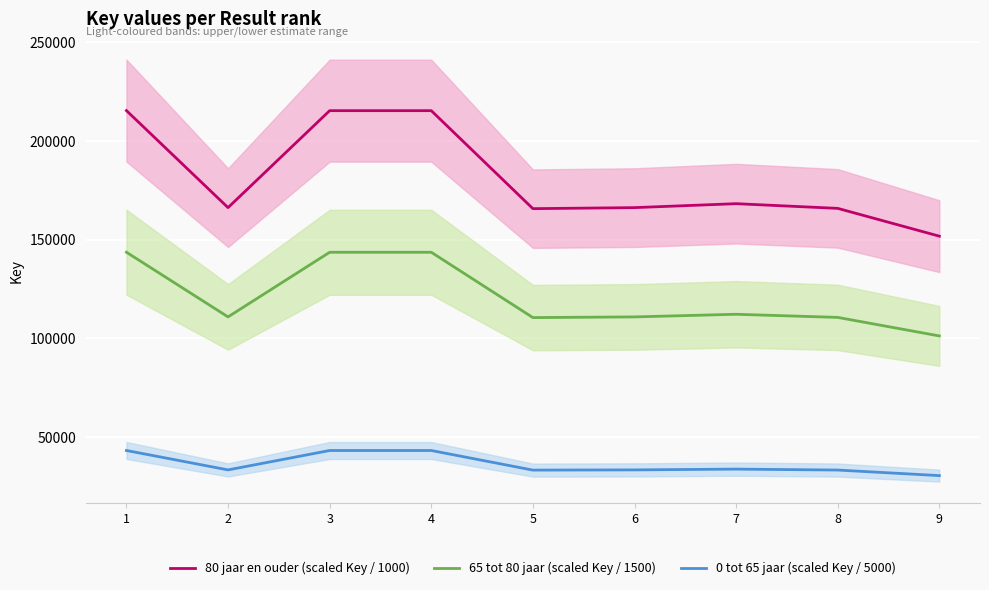

What is the difference between the 65 tot 80 jaar (scaled Key / 1500) values at 4 and 1?

29.6